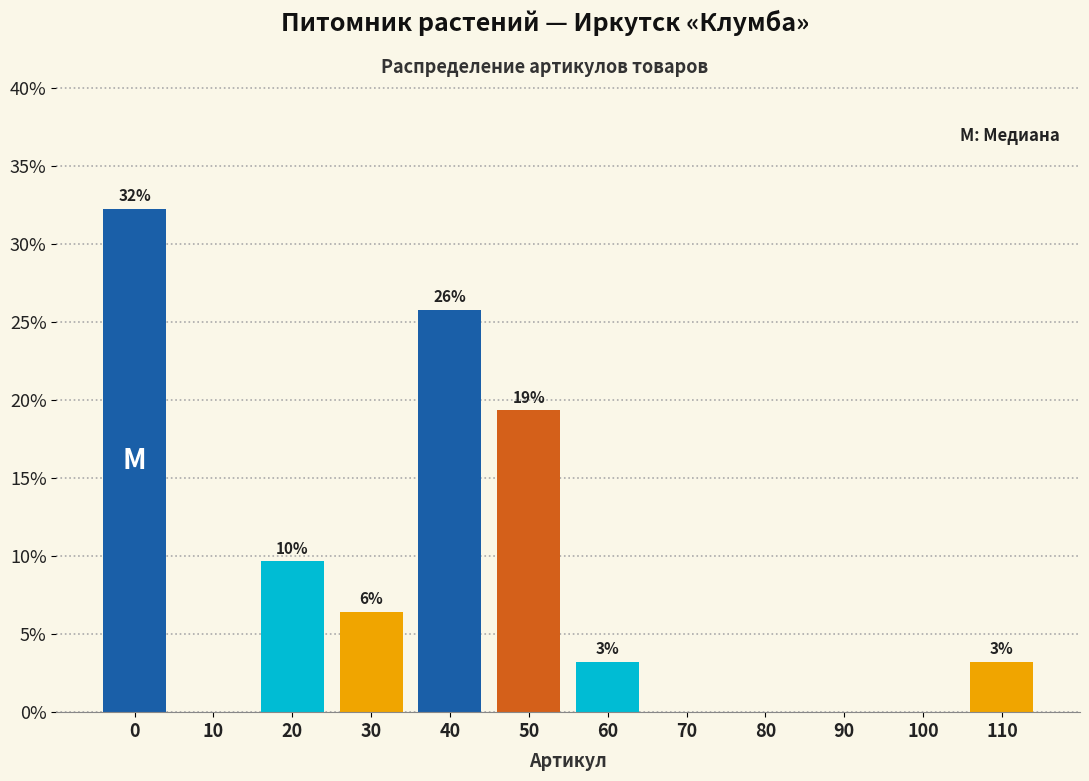

Are the bars horizontal?

No